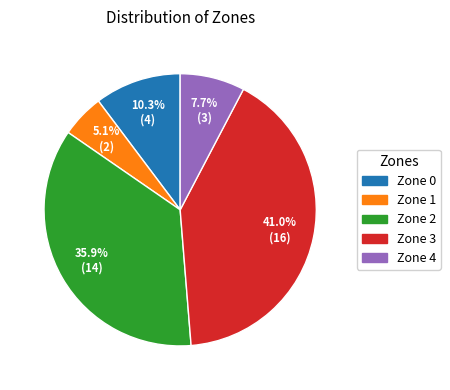

Between Zone 0 and Zone 1, which is larger?

Zone 0